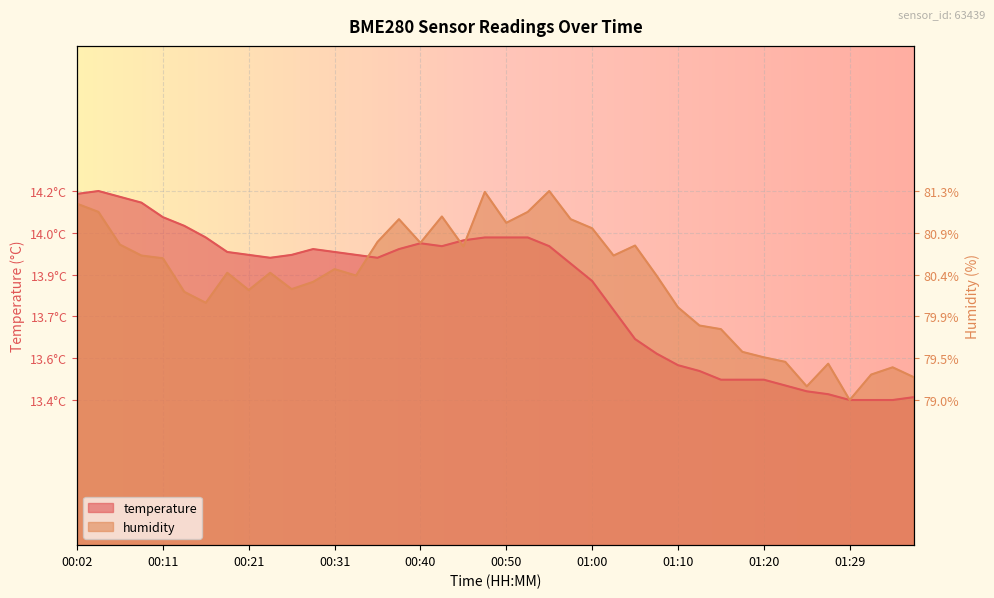

What is the sum of the temperature values at 01:20 and 01:27?

26.9